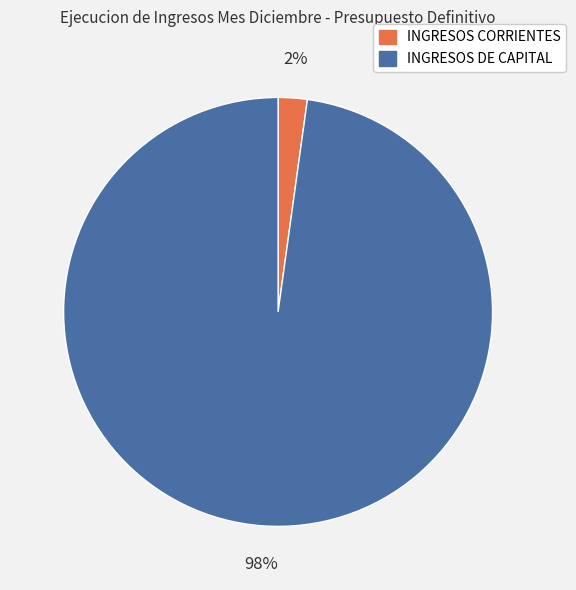

Which category has the biggest portion of the pie?

INGRESOS DE CAPITAL